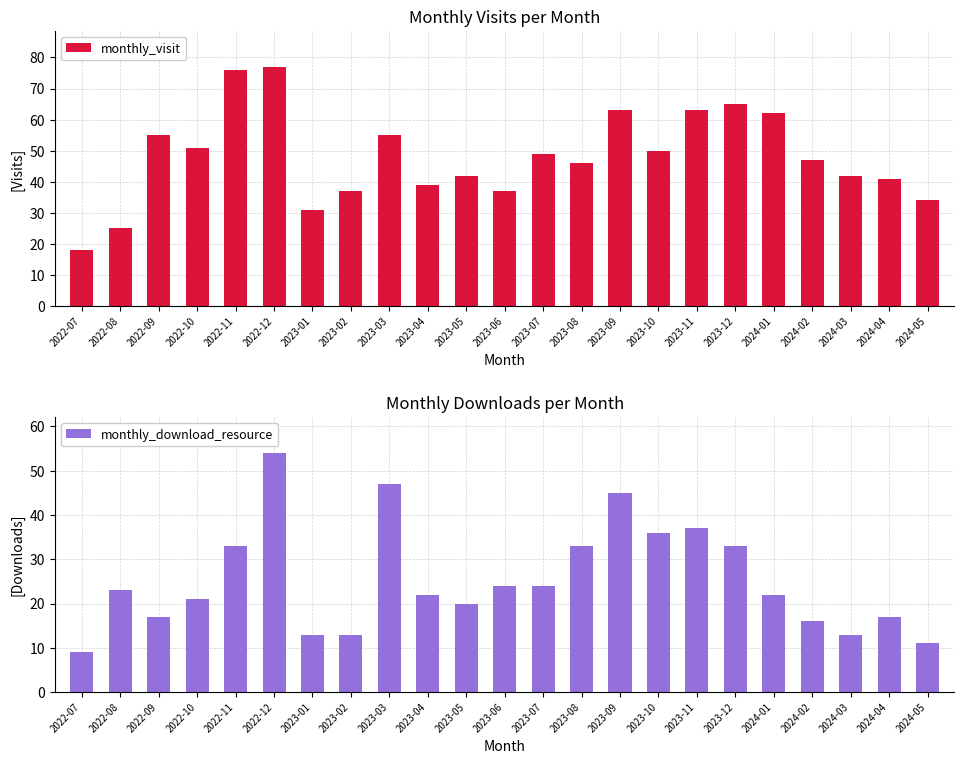

Which series changed the most between 2023-01 and 2023-03?

monthly_download_resource